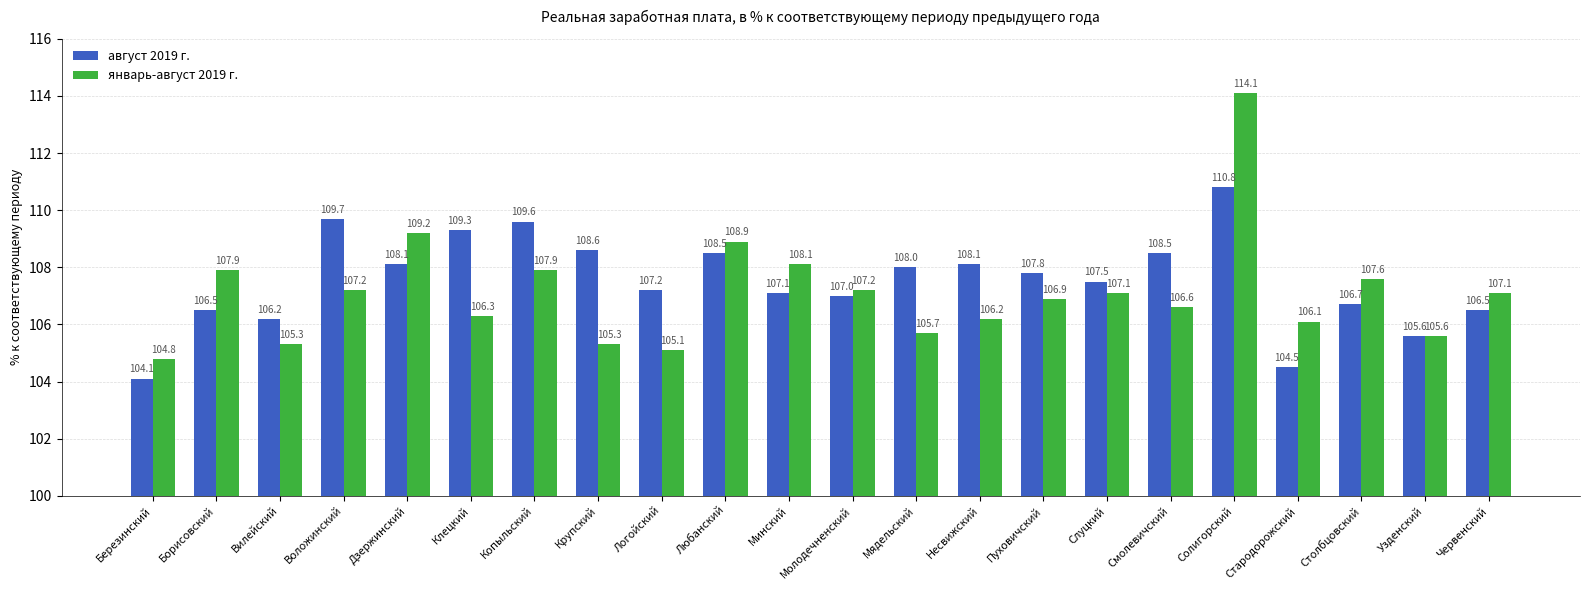

What is the difference between the highest and lowest values at Борисовский?

1.4